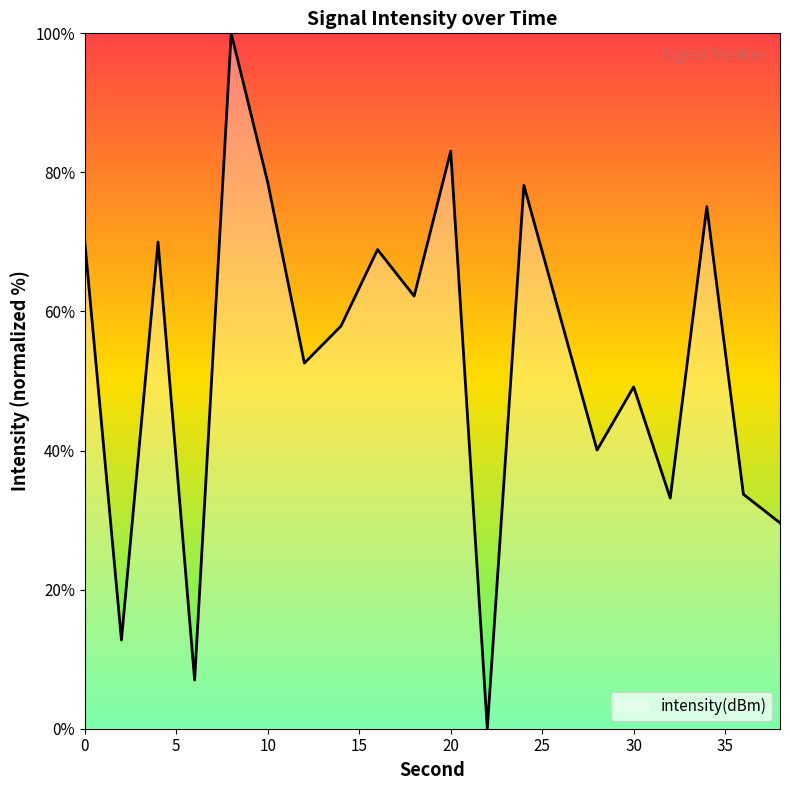

What is the difference between the maximum and minimum values?

100.0